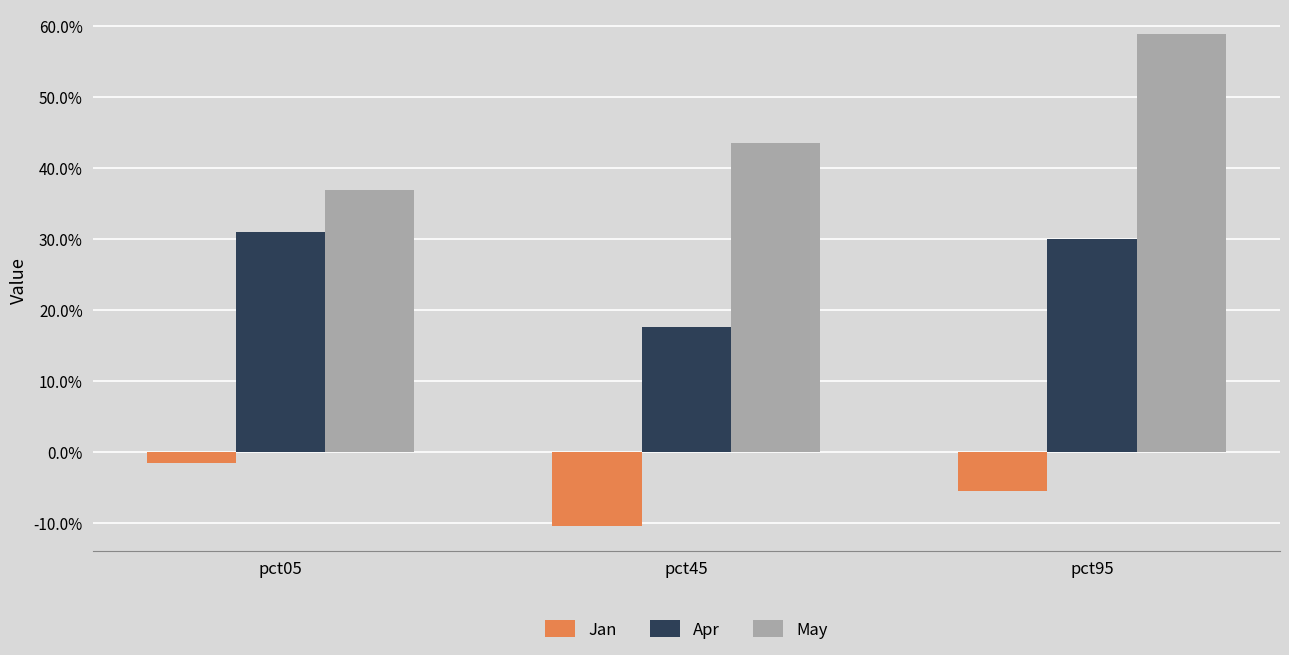

Rank the series by their average value, from lowest to highest.

Jan, Apr, May